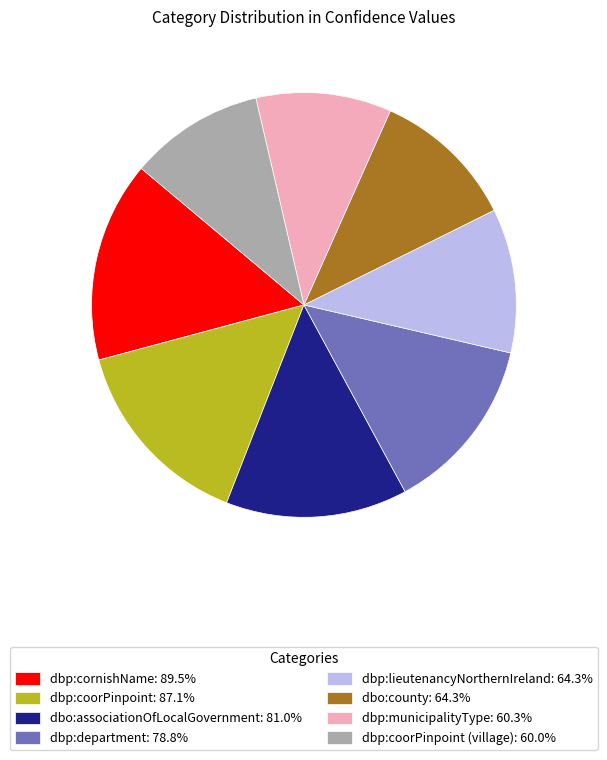

Does any single category account for the majority?

No